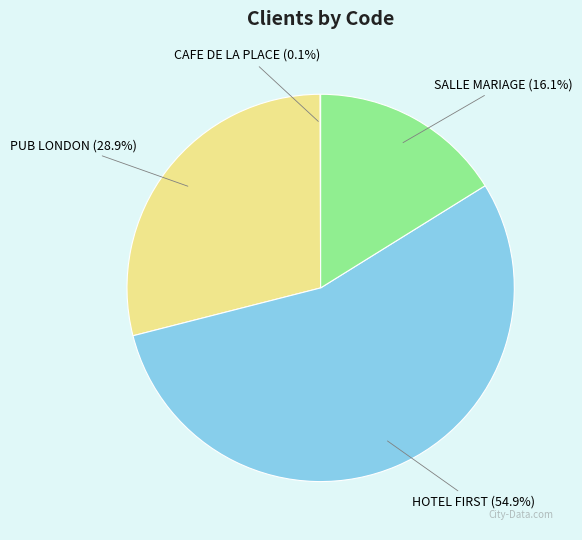

Which category has the biggest portion of the pie?

HOTEL FIRST